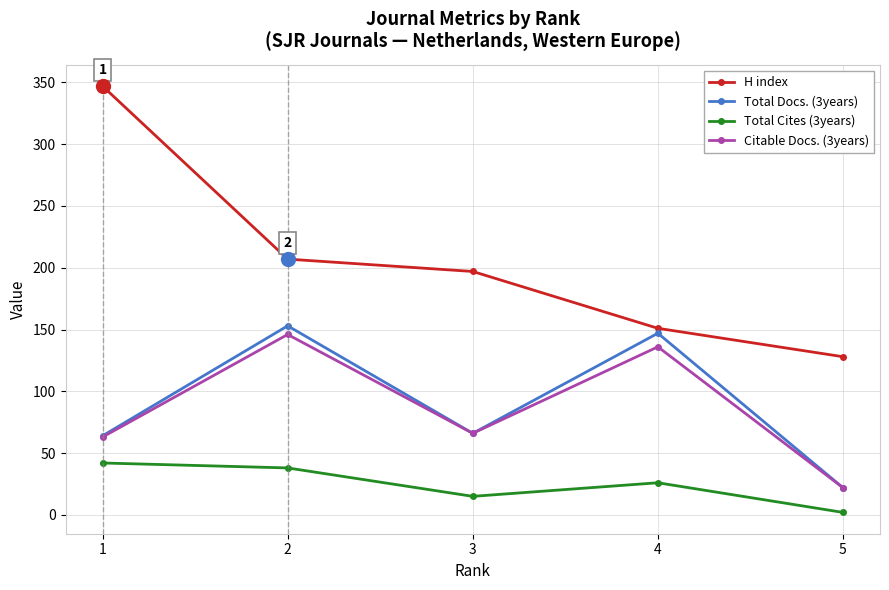

Which series changed the most between 1 and 3?

H index